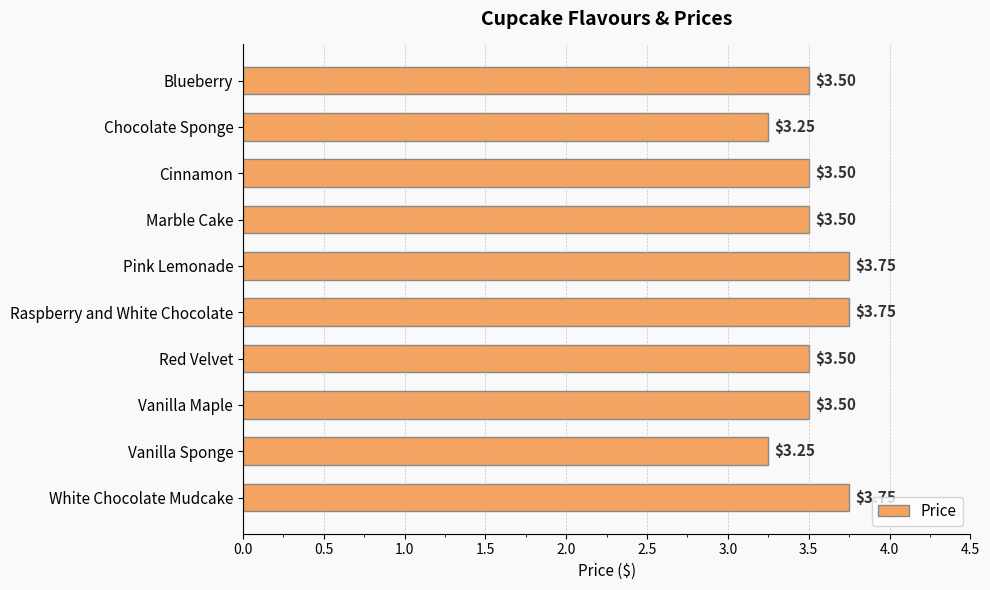

Approximately how many times larger is the value at Red Velvet compared to Cinnamon?

1.0